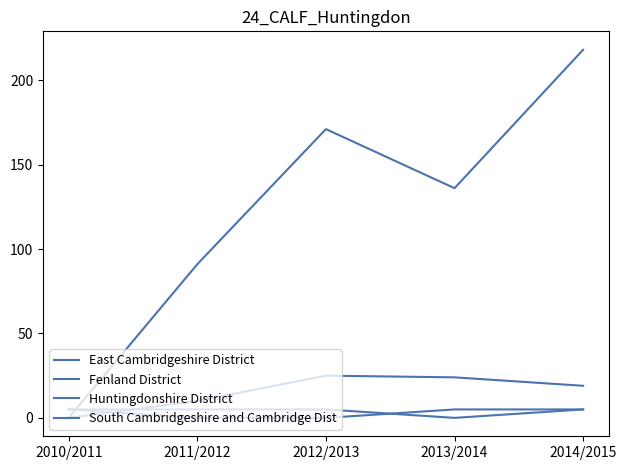

What is the difference between the South Cambridgeshire and Cambridge Dist values at 2010/2011 and 2011/2012?

10